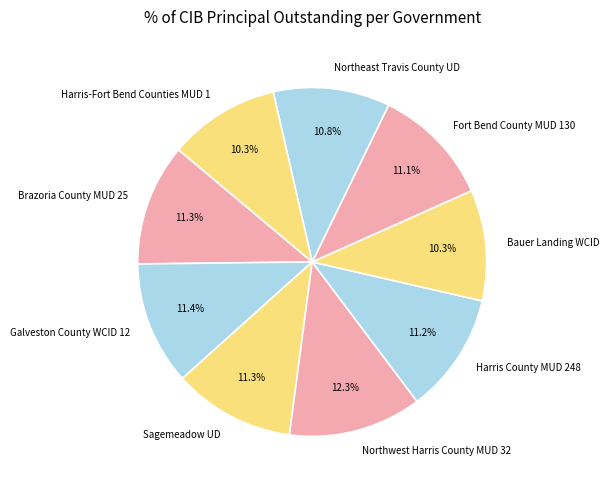

Count the number of slices in the pie.

9